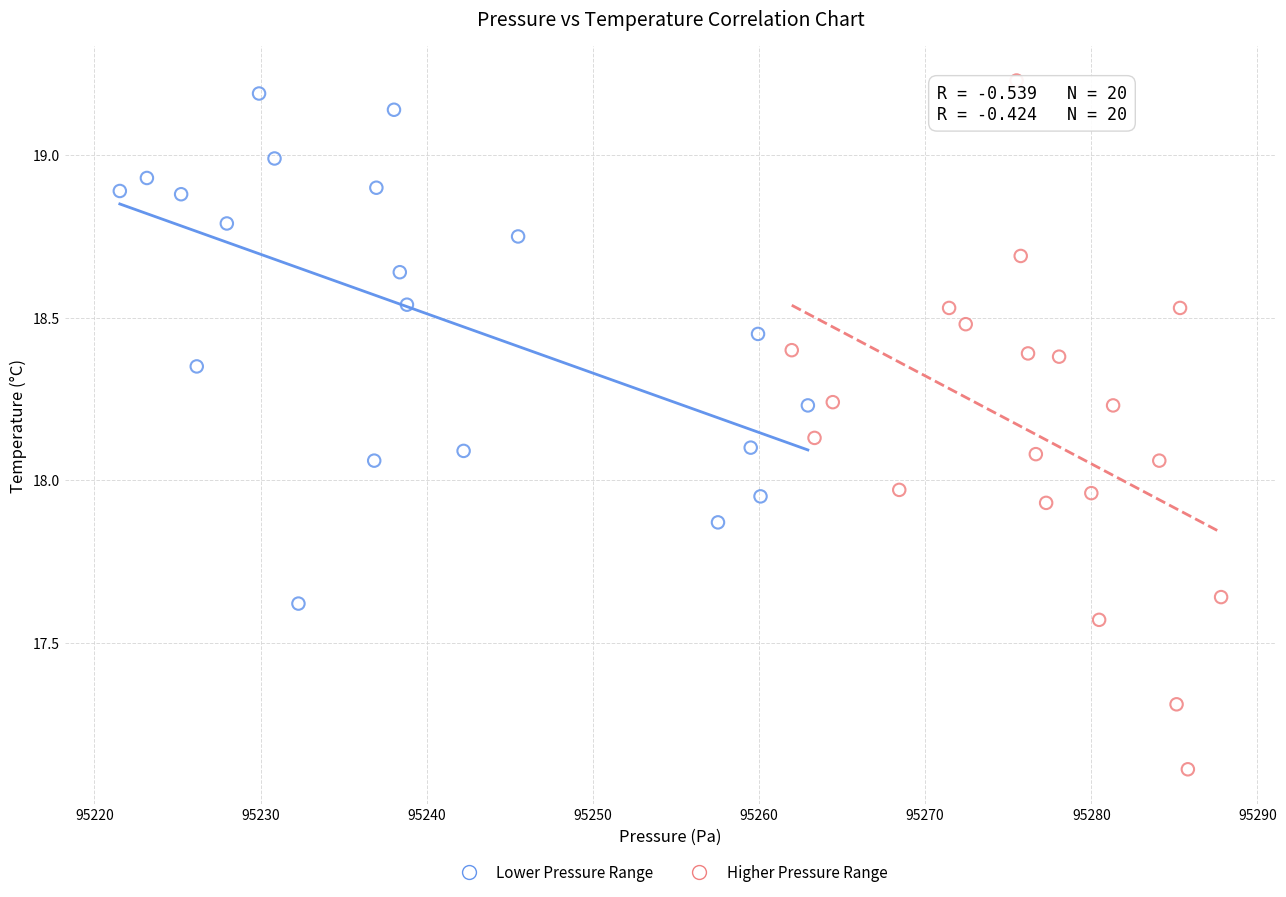

Which series has the largest Y range (max minus min)?

Higher Pressure Range